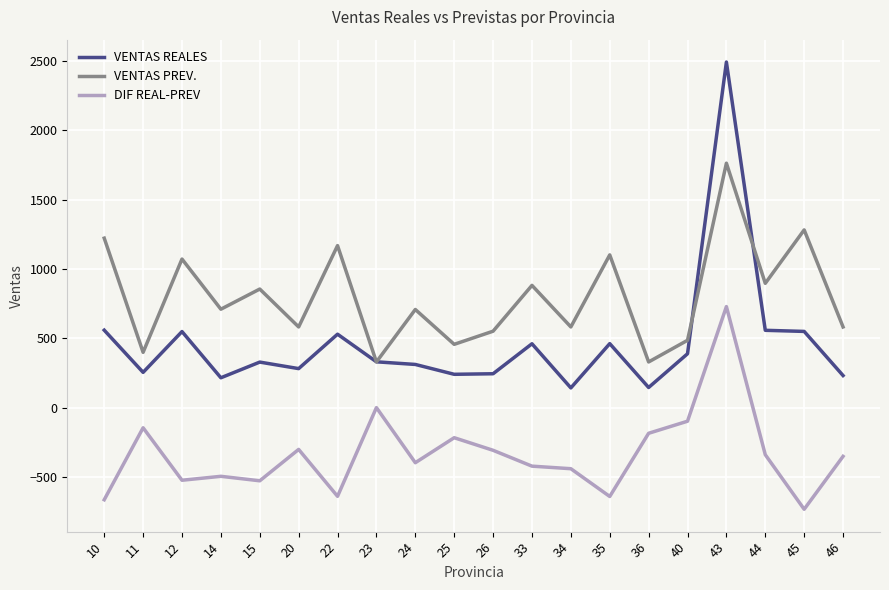

What is the total value across all series at 15?

658.0